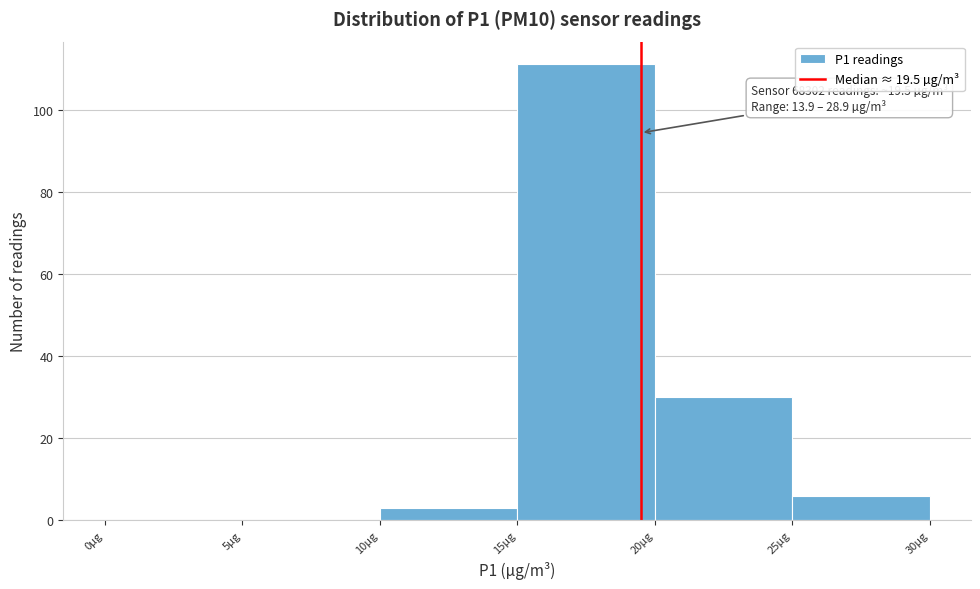

Which range on the x-axis has the tallest bar?

15 to 20